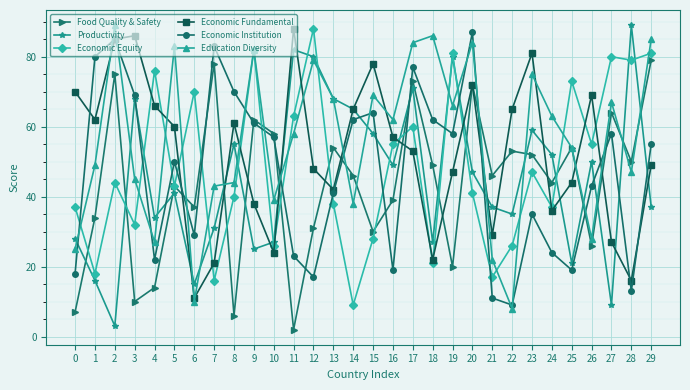

Reading right to left, list all the values displayed in this chart.

Food Quality & Safety: 79	50	64	26	54	44	52	53	46	72	20	49	73	39	30	46	54	31	2	58	62	6	78	37	43	14	10	75	34	7
Productivity: 37	89	9	50	21	52	59	35	37	47	80	27	71	49	58	65	68	80	82	27	25	55	31	15	41	34	68	3	16	28
Economic Equity: 81	79	80	55	73	37	47	26	17	41	81	21	60	55	28	9	38	88	63	26	82	40	16	70	43	76	32	44	18	37
Economic Fundamental: 49	16	27	69	44	36	81	65	29	72	47	22	53	57	78	65	42	48	88	24	38	61	21	11	60	66	86	85	62	70
Economic Institution: 55	13	58	43	19	24	35	9	11	87	58	62	77	19	64	62	41	17	23	57	61	70	83	29	50	22	69	85	80	18
Education Diversity: 85	47	67	28	54	63	75	8	22	84	66	86	84	62	69	38	68	79	58	39	82	44	43	10	83	27	45	89	49	25